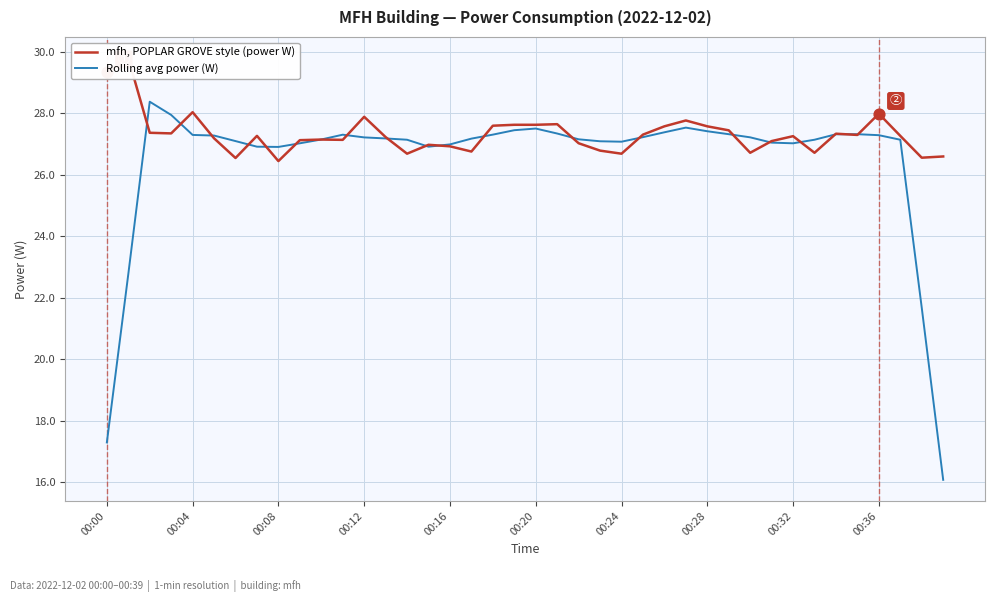

Is the value of Rolling avg power (W) at 38 greater than the value of mfh, POPLAR GROVE style (power W) at 18?

No